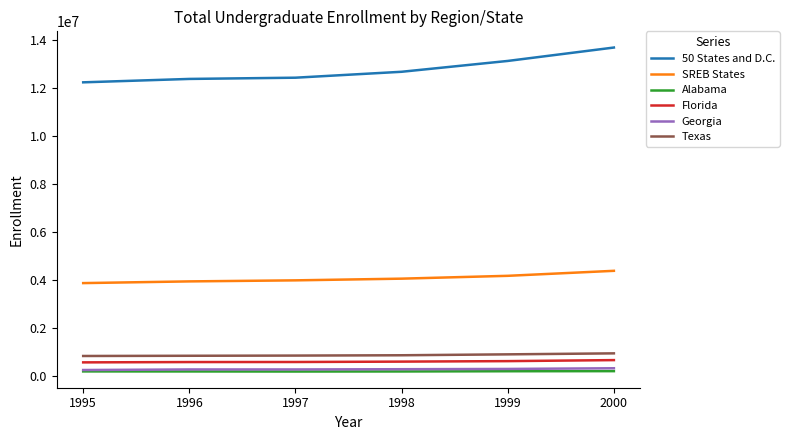

What is the highest value of the Alabama series?

205094